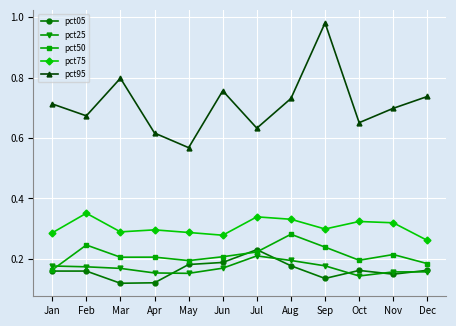

Count the number of data series in this chart.

5